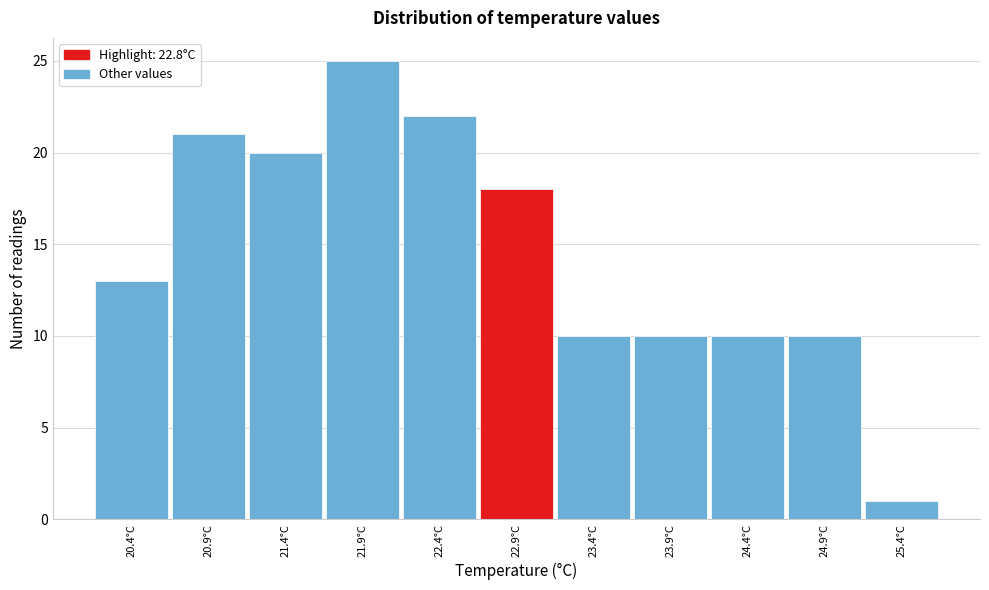

Which range on the x-axis has the tallest bar?

21.65 to 22.15